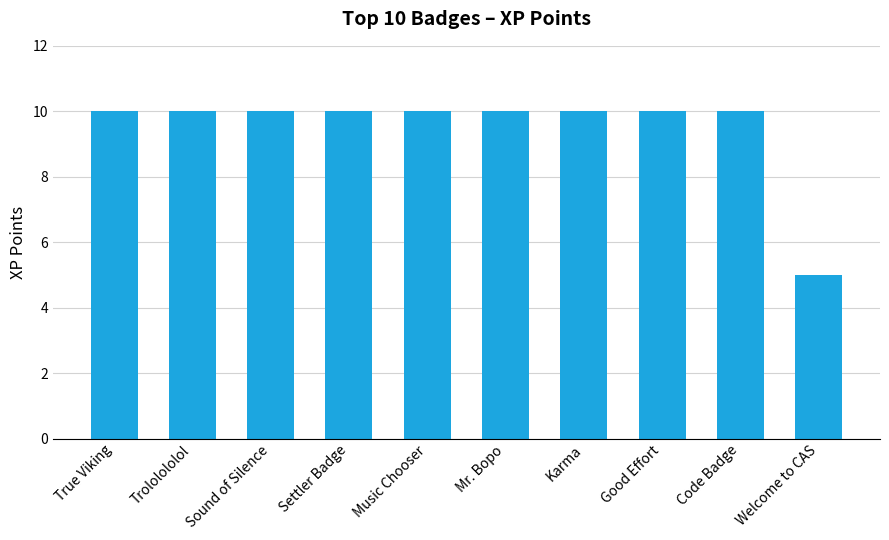

Reading left to right, list all the values displayed in this chart.

True Viking=10	Trololololol=10	Sound of Silence=10	Settler Badge=10	Music Chooser=10	Mr. Bopo=10	Karma=10	Good Effort=10	Code Badge=10	Welcome to CAS=5